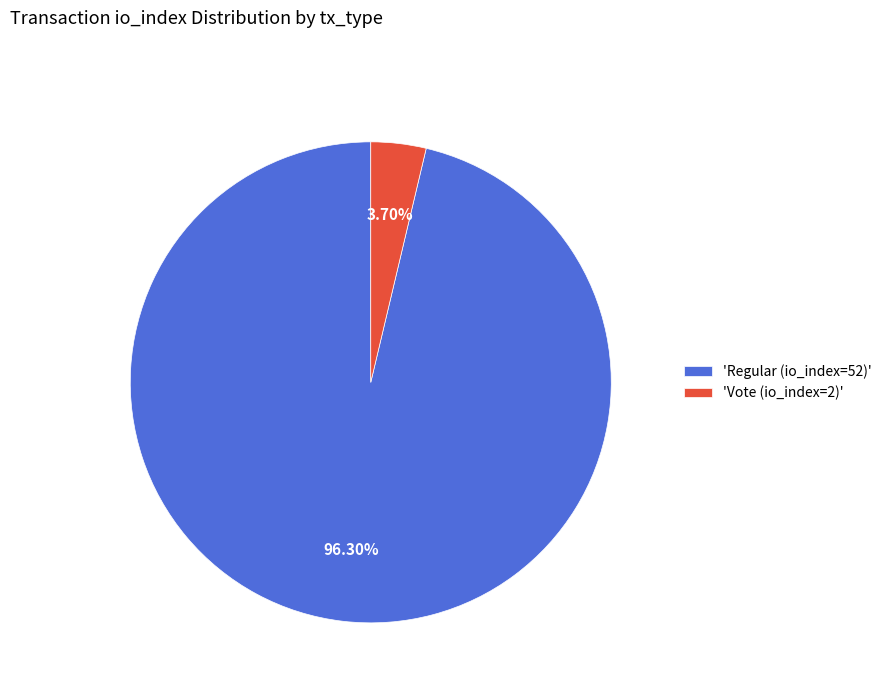

What is the majority slice?

'Regular (io_index=52)'